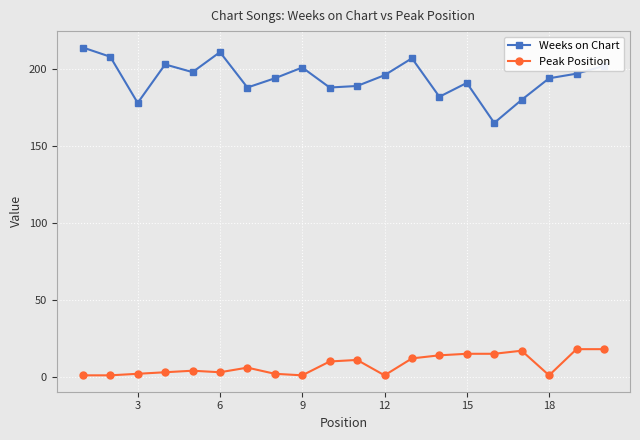

Reading left to right, transcribe all the data shown in this chart.

Weeks on Chart: 214	208	178	203	198	211	188	194	201	188	189	196	207	182	191	165	180	194	197	202
Peak Position: 1	1	2	3	4	3	6	2	1	10	11	1	12	14	15	15	17	1	18	18